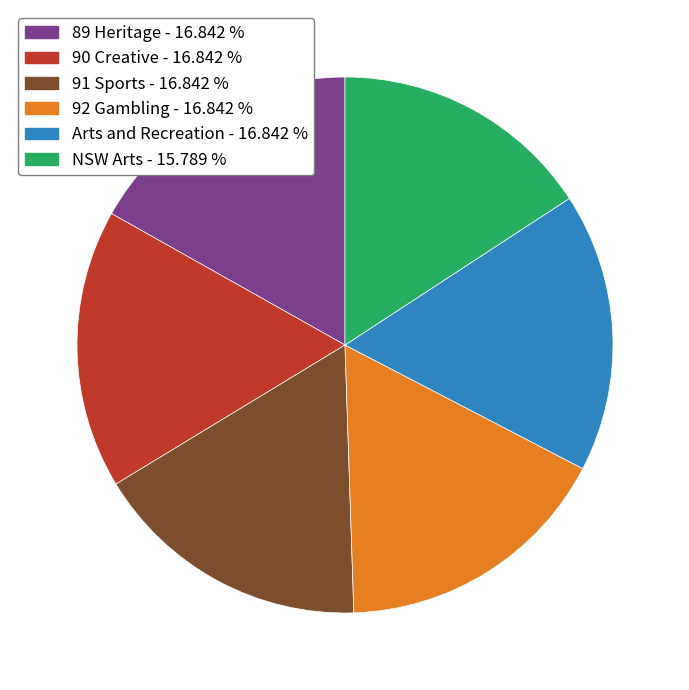

Is it true that 90 Creative is 27% of the pie?

False